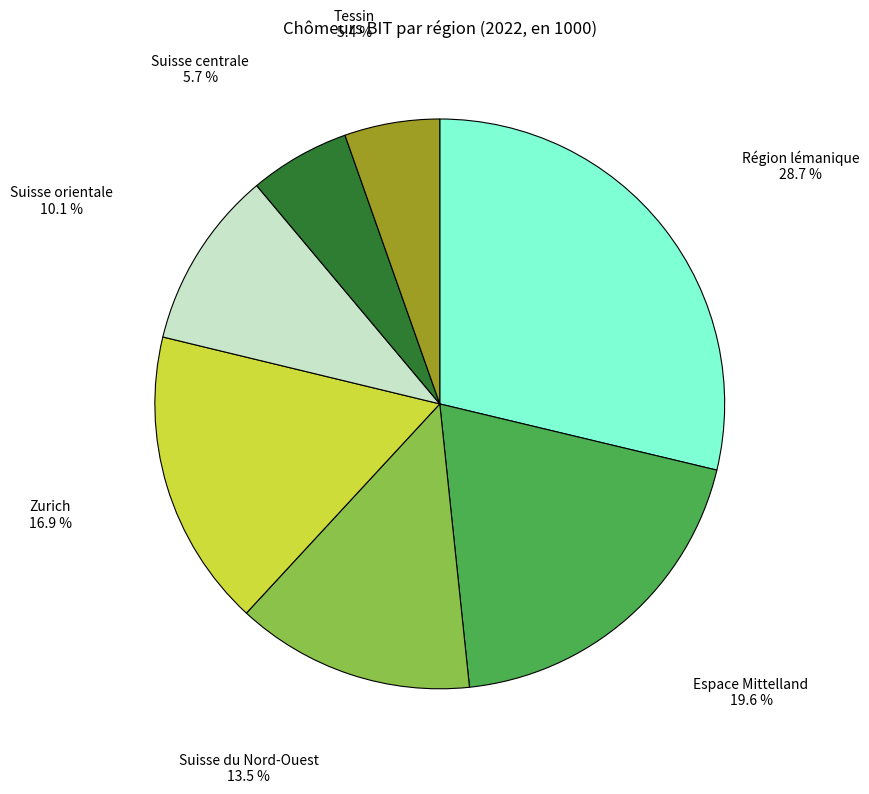

Does Suisse centrale represent more than half of the total?

No